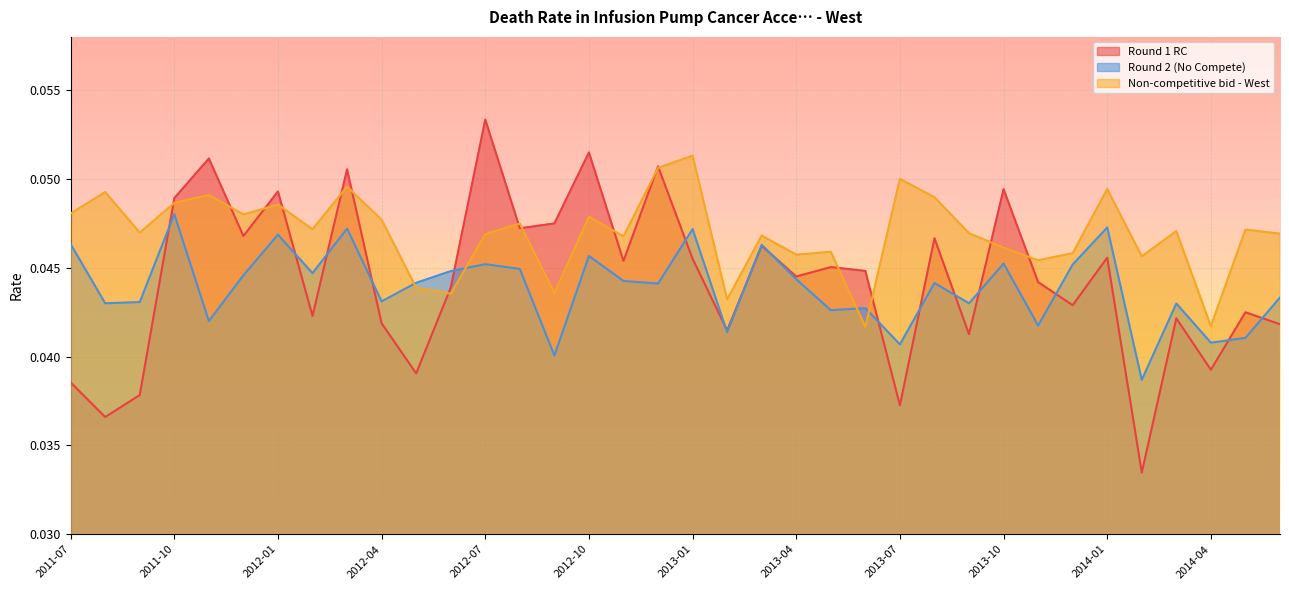

Between which two adjacent categories do Non-competitive bid - West and Round 2 (No Compete) first intersect?

2012-04 and 2012-05